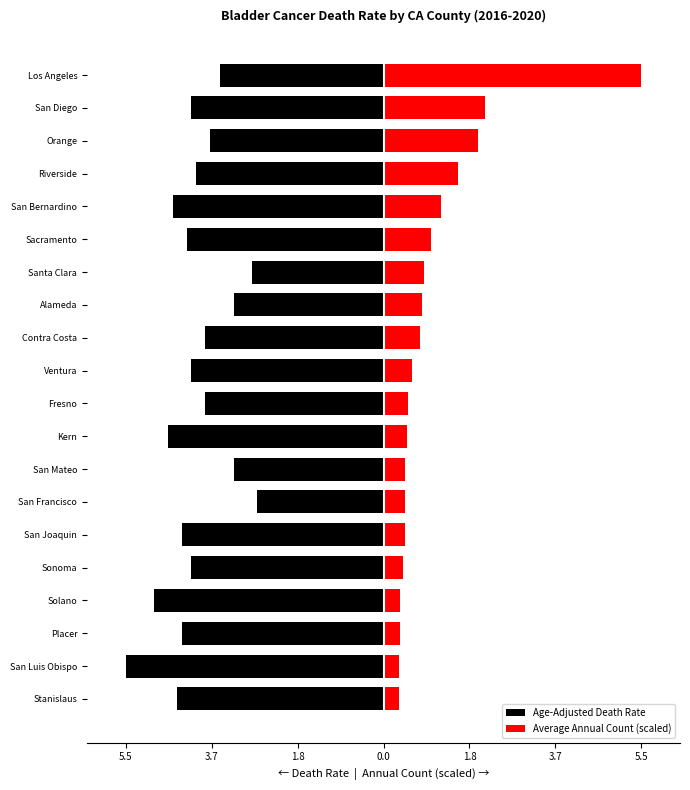

Are the bars grouped side by side (vs. stacked)?

Yes